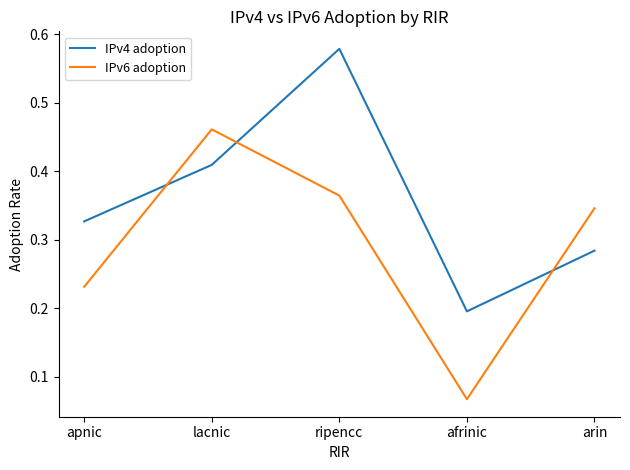

Which series has the largest total across all categories?

IPv4 adoption